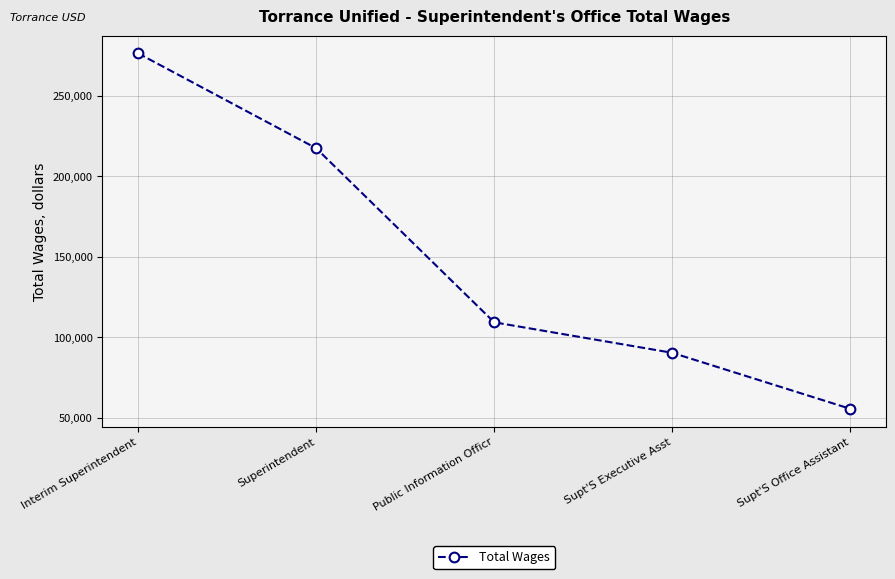

Where is the data nearest to the value 165940?

Superintendent